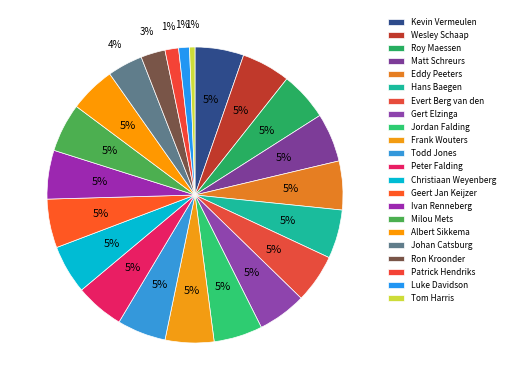

What percentage is NOT represented by Milou Mets?

94.7%